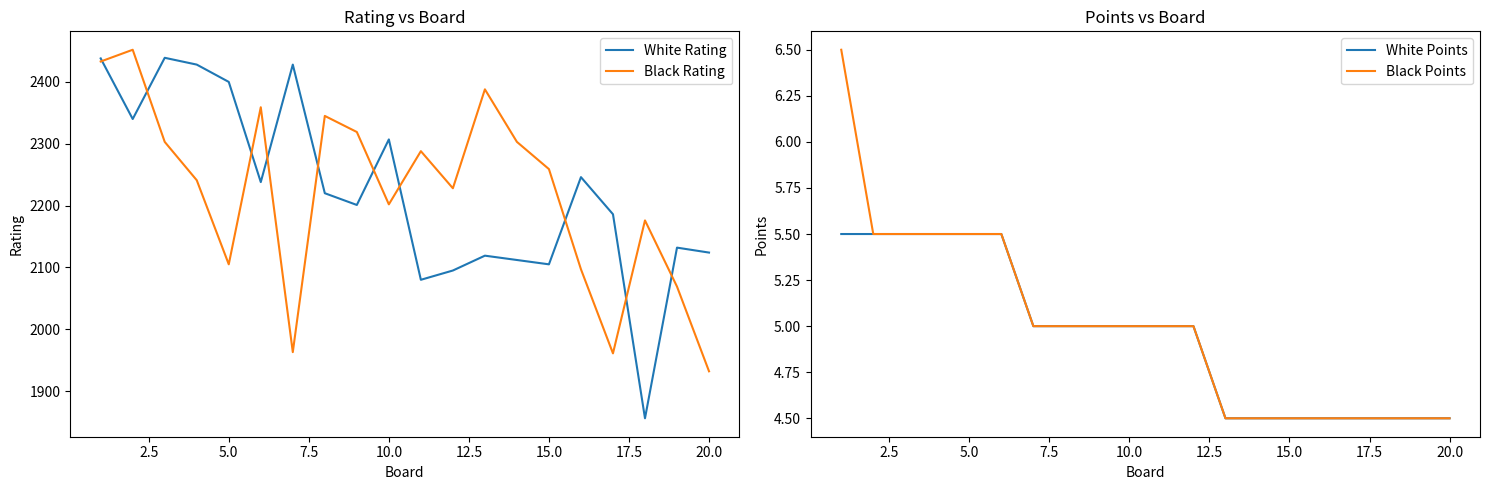

Reading left to right, transcribe all the data shown in this chart.

White Rating: 2438.0	2340.0	2439.0	2428.0	2400.0	2238.0	2428.0	2220.0	2201.0	2307.0	2080.0	2095.0	2119.0	2112.0	2105.0	2246.0	2186.0	1856.0	2132.0	2124.0
Black Rating: 2433.0	2452.0	2303.0	2241.0	2105.0	2359.0	1963.0	2345.0	2319.0	2202.0	2288.0	2228.0	2388.0	2303.0	2259.0	2097.0	1961.0	2176.0	2069.0	1932.0
White Points: 5.5	5.5	5.5	5.5	5.5	5.5	5.0	5.0	5.0	5.0	5.0	5.0	4.5	4.5	4.5	4.5	4.5	4.5	4.5	4.5
Black Points: 6.5	5.5	5.5	5.5	5.5	5.5	5.0	5.0	5.0	5.0	5.0	5.0	4.5	4.5	4.5	4.5	4.5	4.5	4.5	4.5